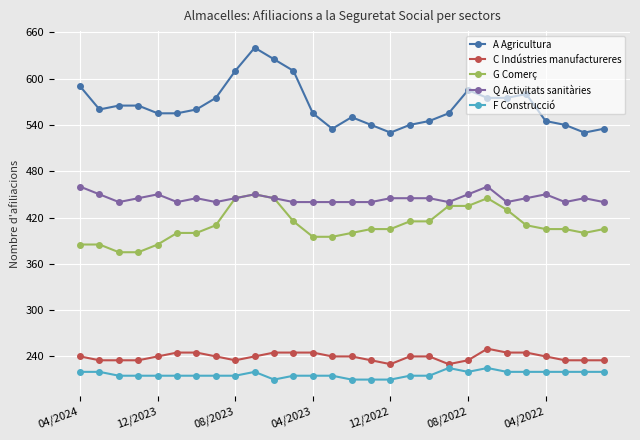

What is the lowest value of the G Comerç series?

375